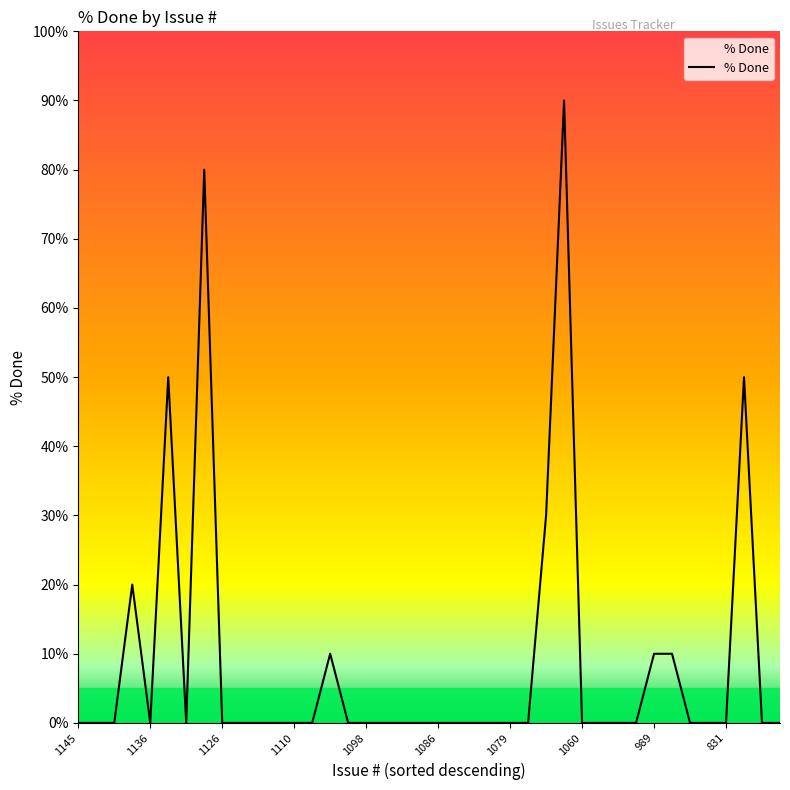

How many lines are shown in the chart?

1